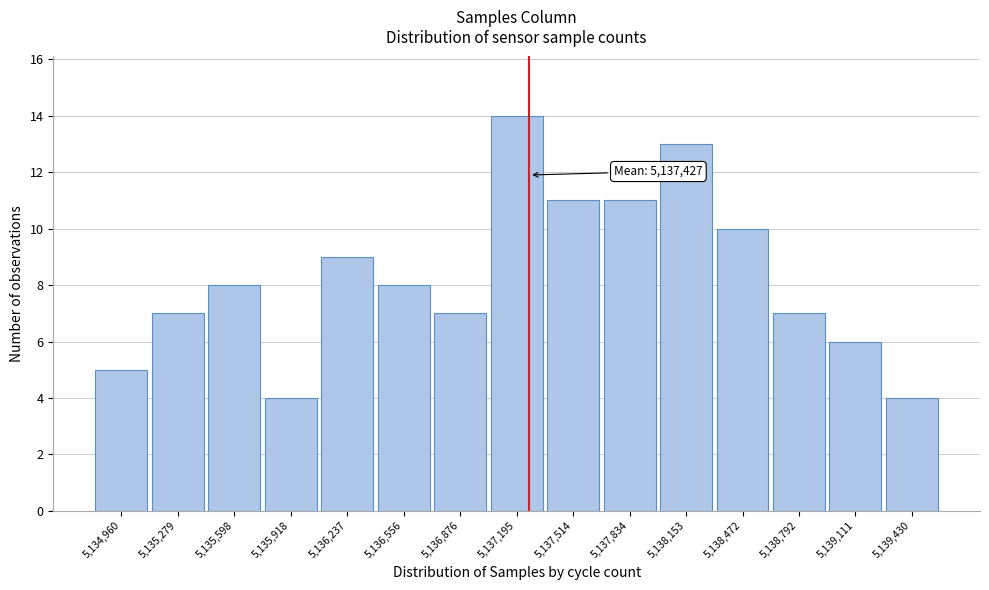

Reading left to right, list all the values displayed in this chart.

5	7	8	4	9	8	7	14	11	11	13	10	7	6	4